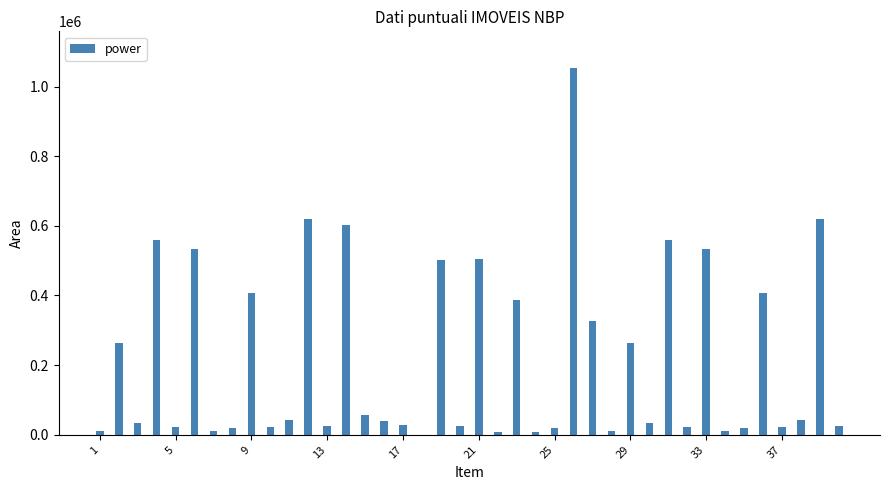

What is the sum of all values?

8699903